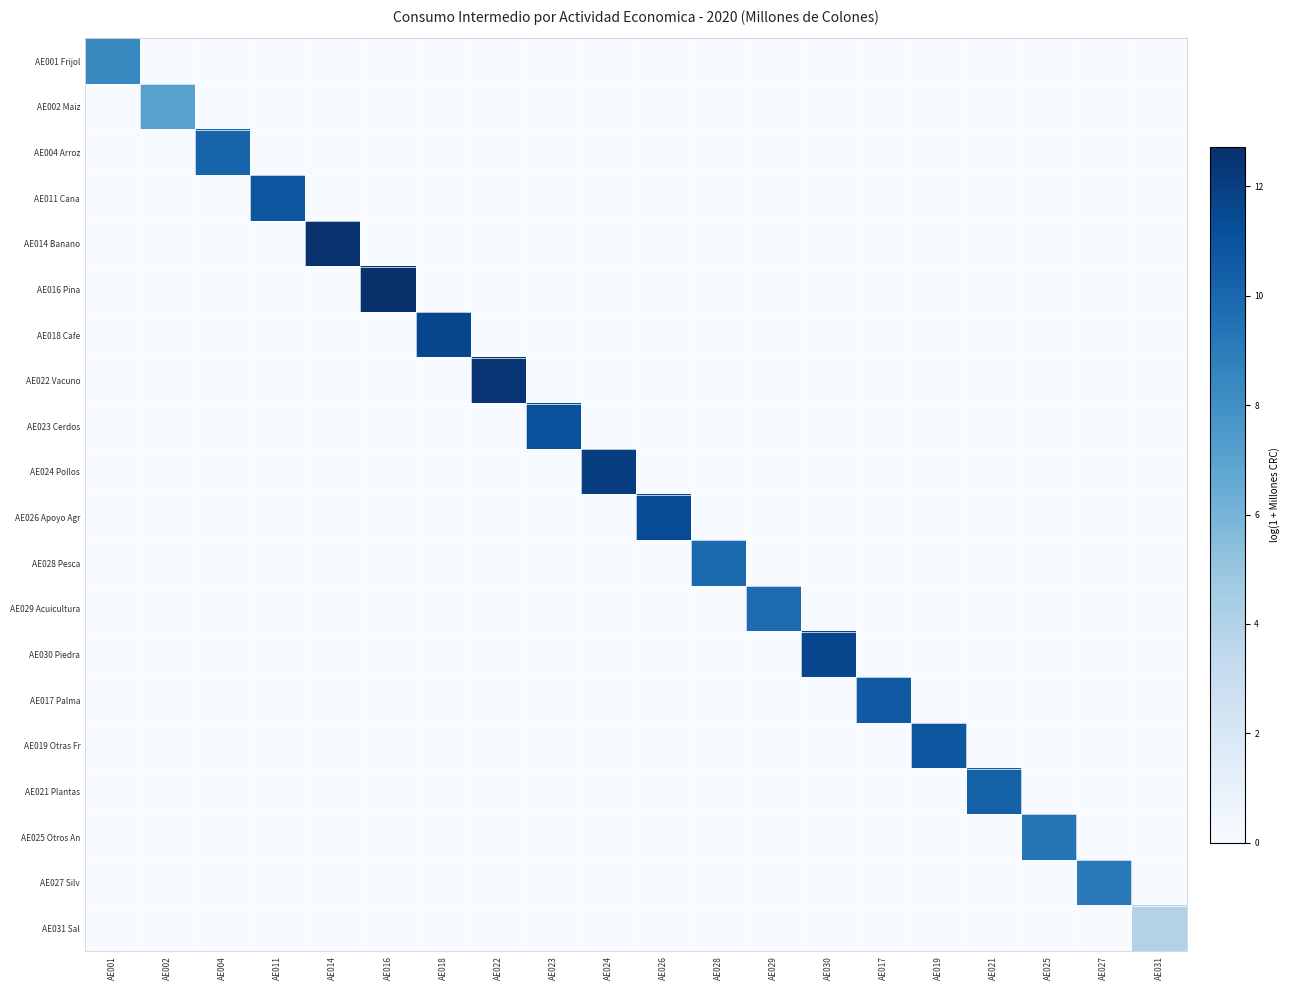

Which has a higher value, AE026 or AE024?

AE026